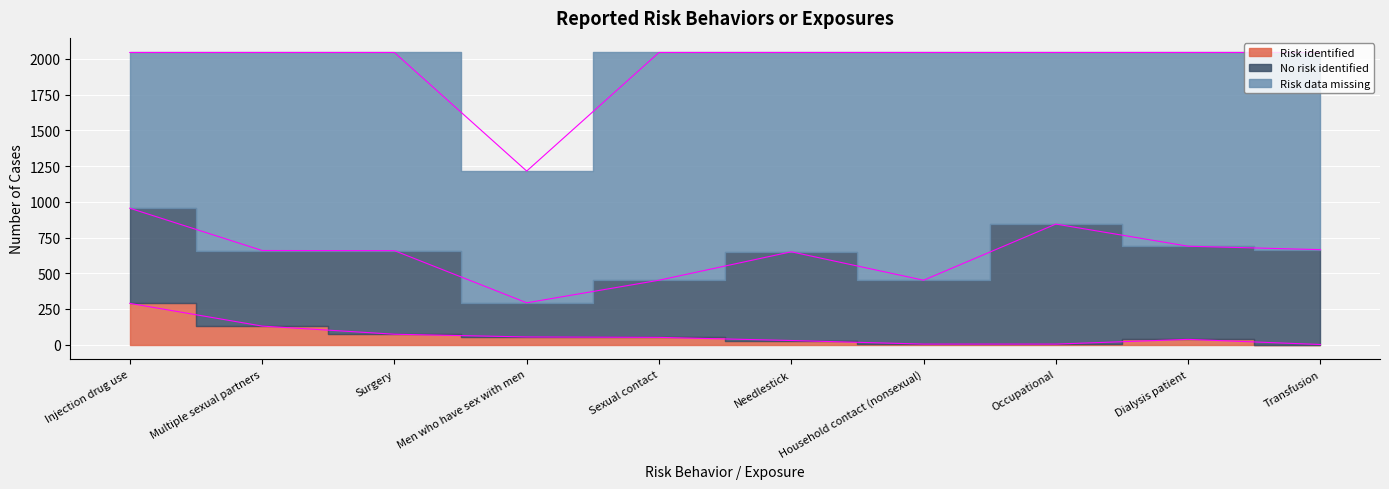

Is it true that Risk data missing equals 744 at Dialysis patient?

False